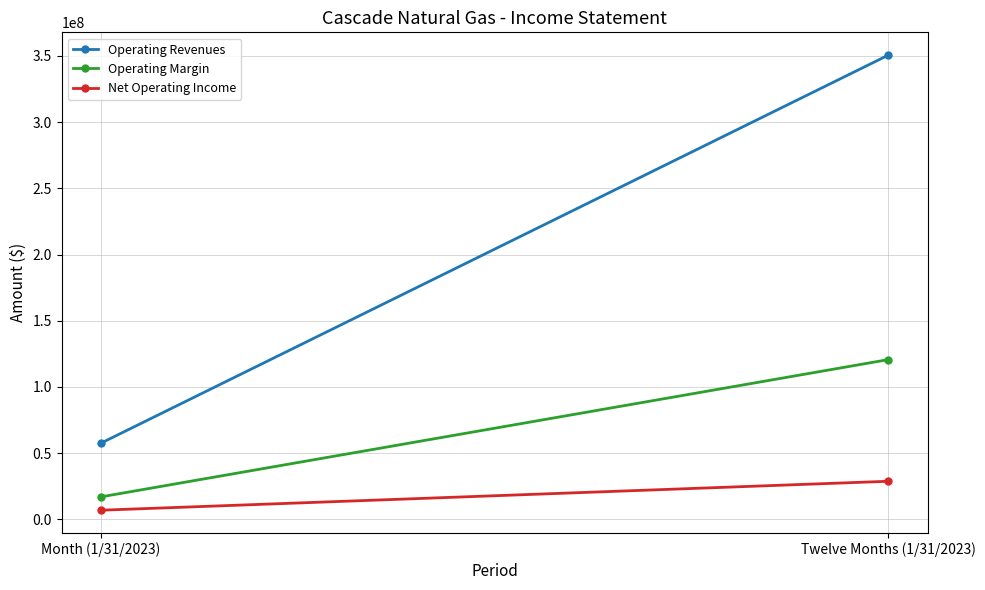

Is the value of Net Operating Income at Twelve Months (1/31/2023) greater than the value of Operating Margin at Month (1/31/2023)?

Yes